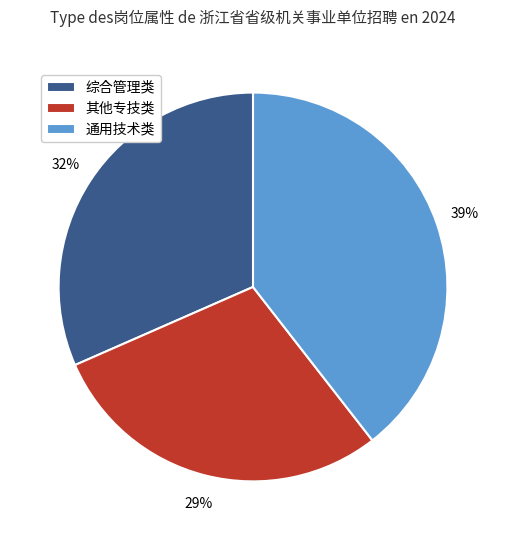

What is the largest slice in the pie chart?

通用技术类